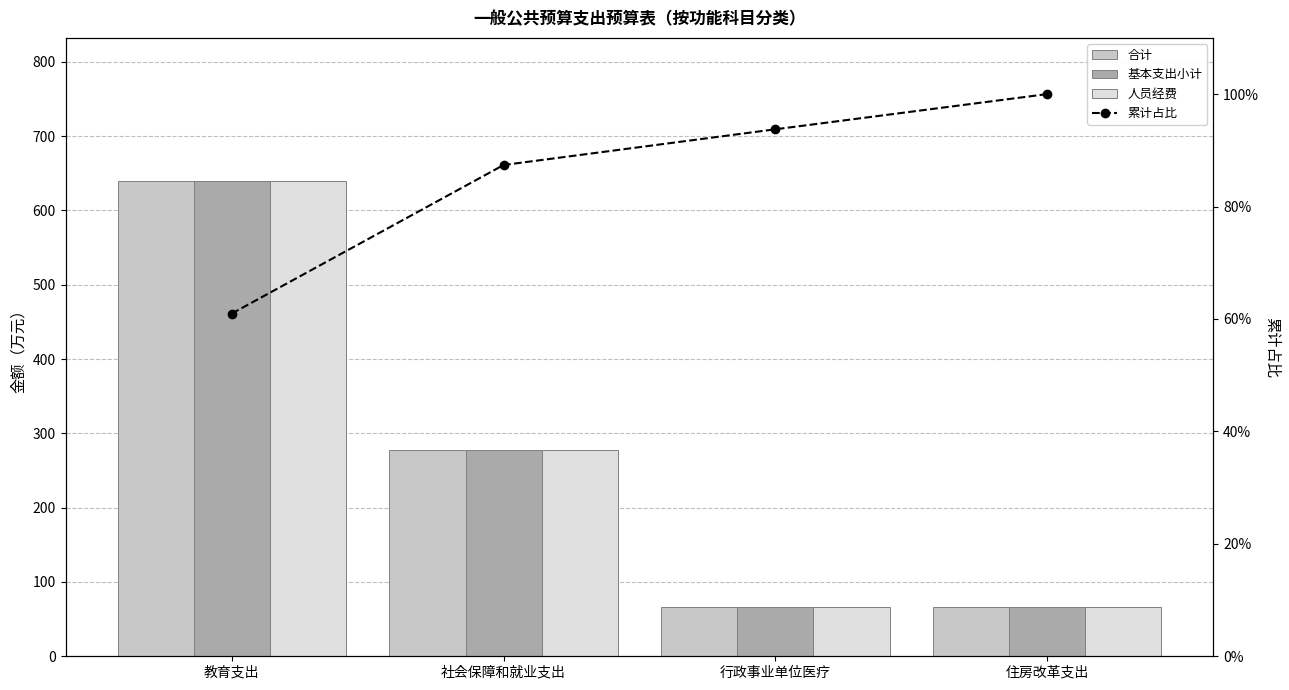

What is the sum of the 累计占比 values at 教育支出 and 住房改革支出?

161.0